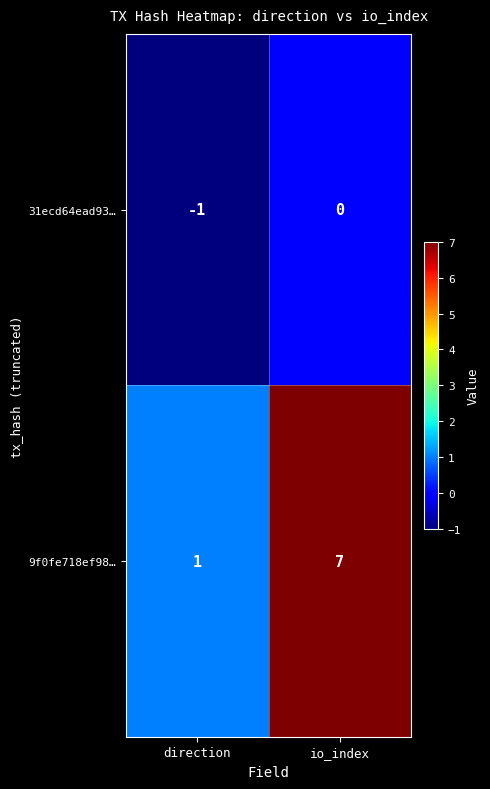

Which series has the largest total across all categories?

9f0fe718ef98…